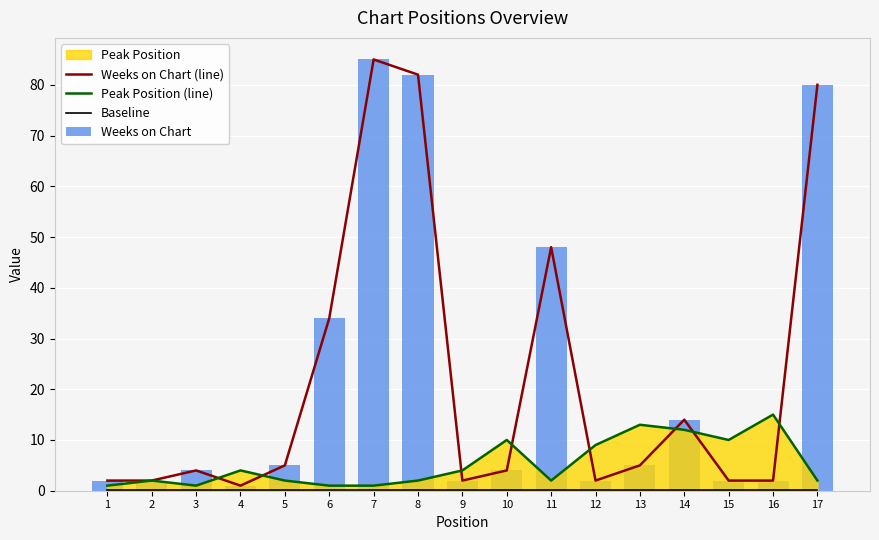

What is the sum of all Baseline values?

0.9